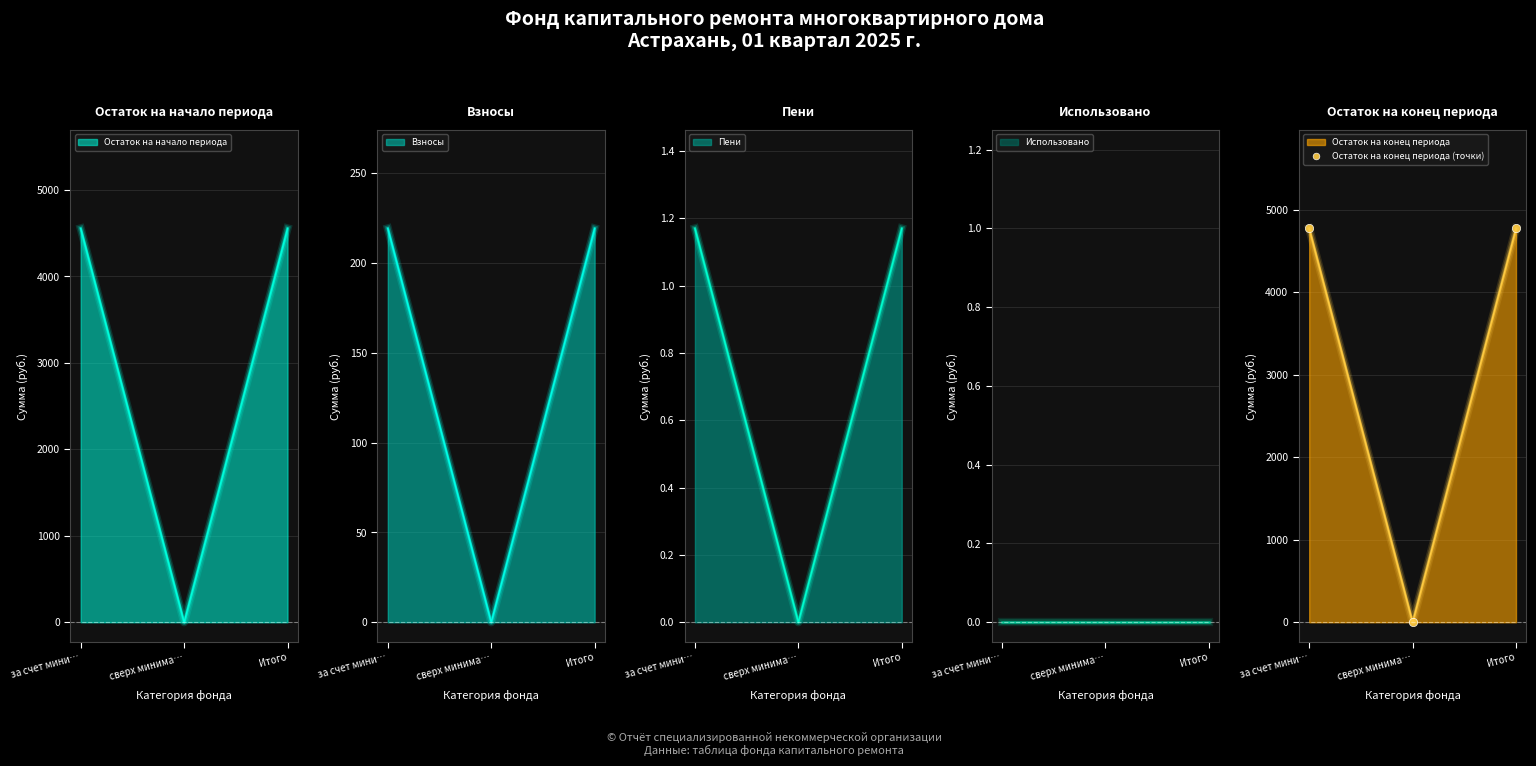

Approximately how many times larger is the value at за счет мини… compared to Итого?

1.0